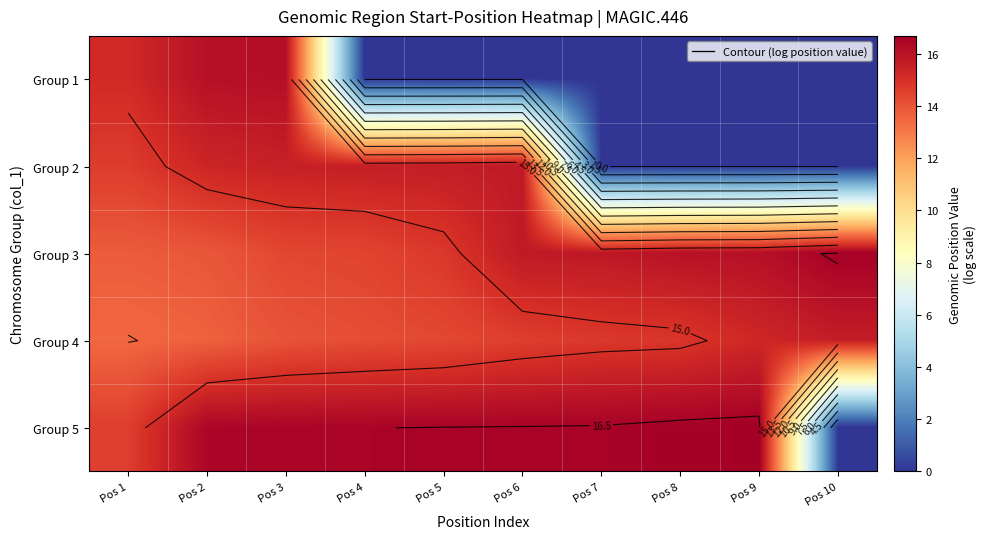

True or false: Group 5 has a value of 22.2 at Pos 6.

False